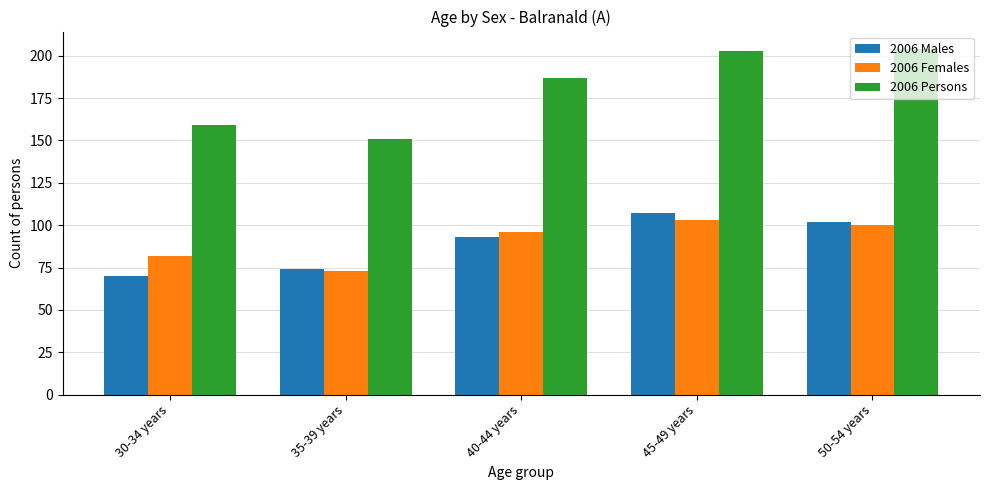

What is the lowest value of the 2006 Persons series?

151